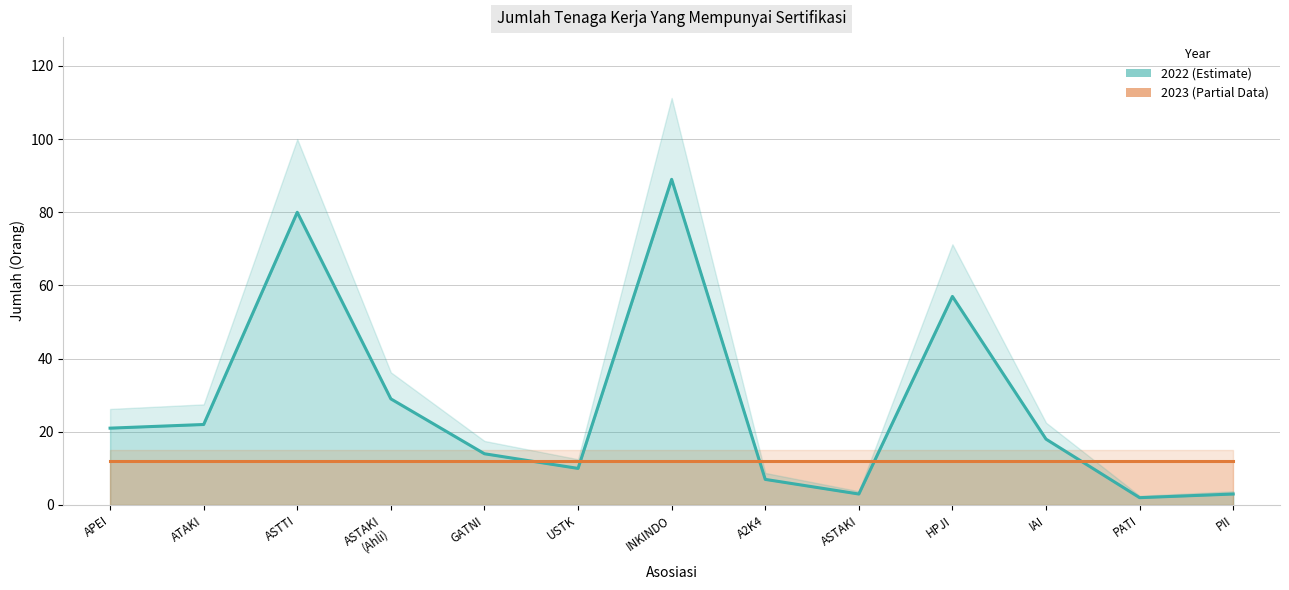

List the labels in order of value, smallest first.

PATI, ASTAKI, PII, A2K4, USTK, GATNI, IAI, APEI, ATAKI, ASTAKI (Ahli), HPJI, ASTTI, INKINDO